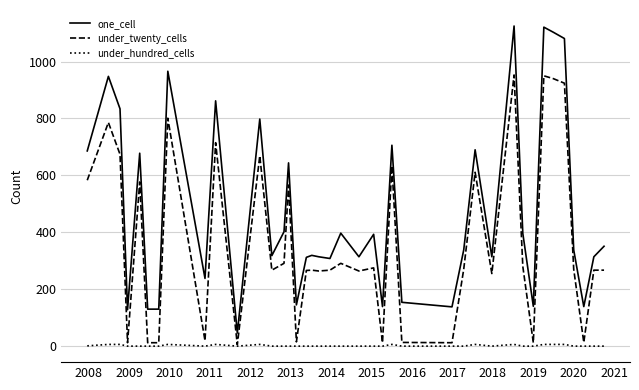

Count the number of data series in this chart.

3